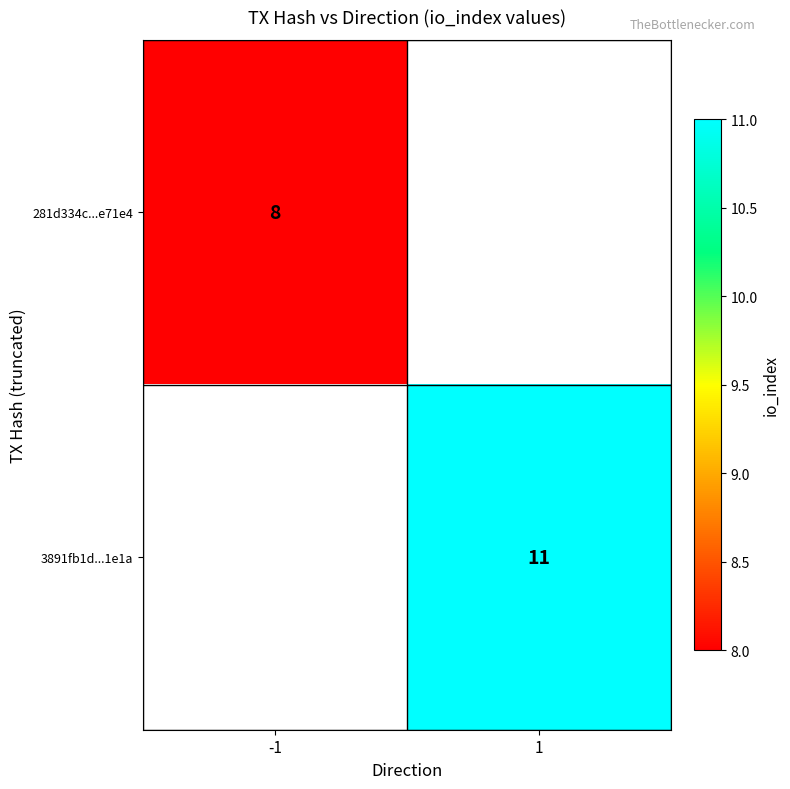

Is it true that 281d334c...e71e4 equals 5.2 at -1?

False